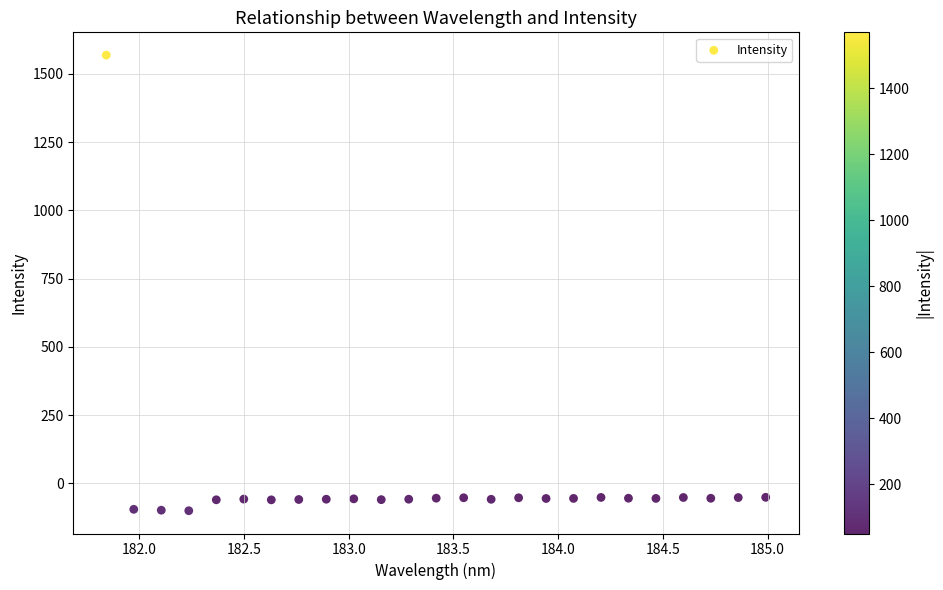

What is the range of Y values (max minus min)?

1669.2